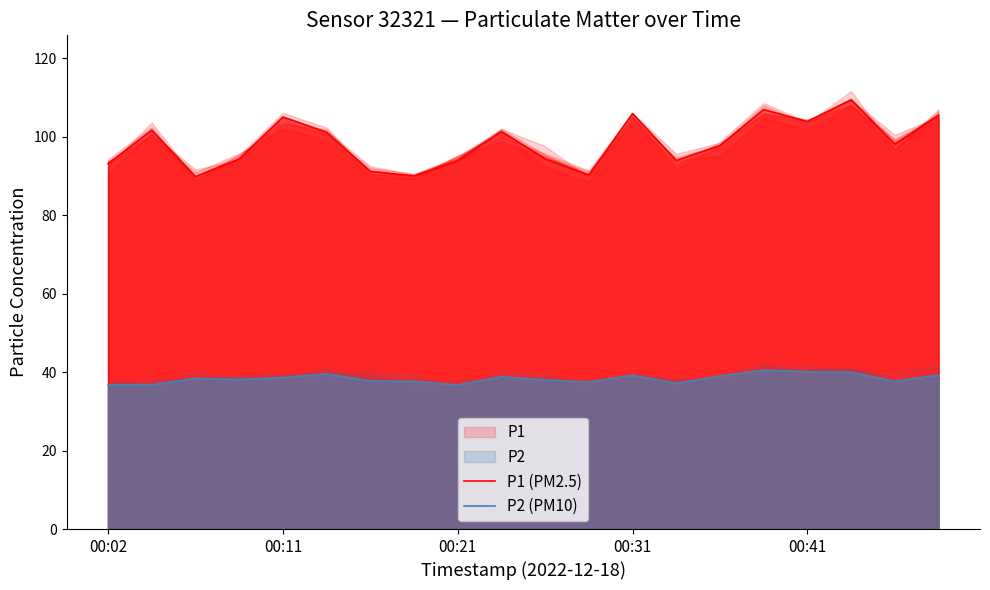

Count the number of categories in the chart.

20